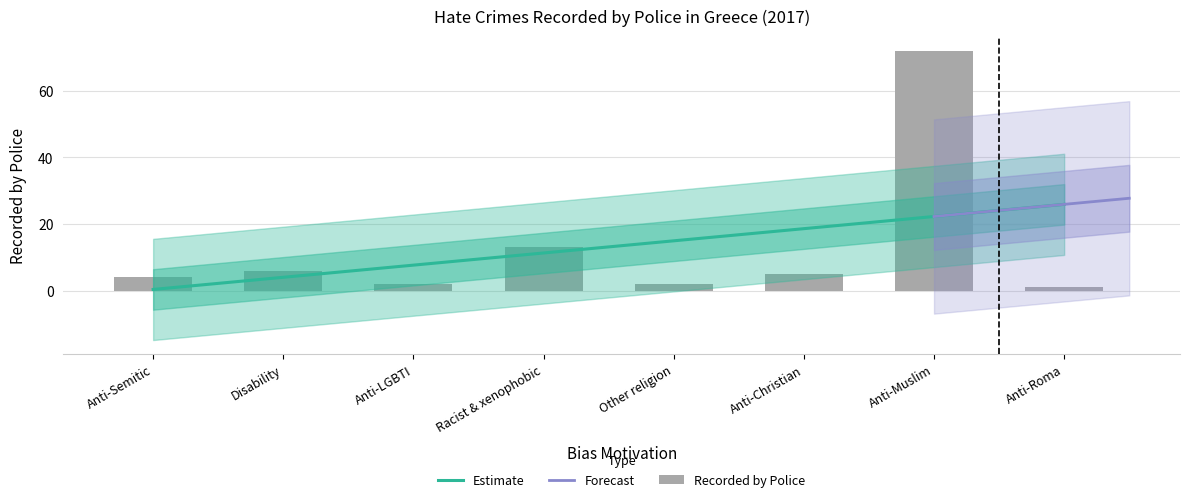

What is the average value?

13